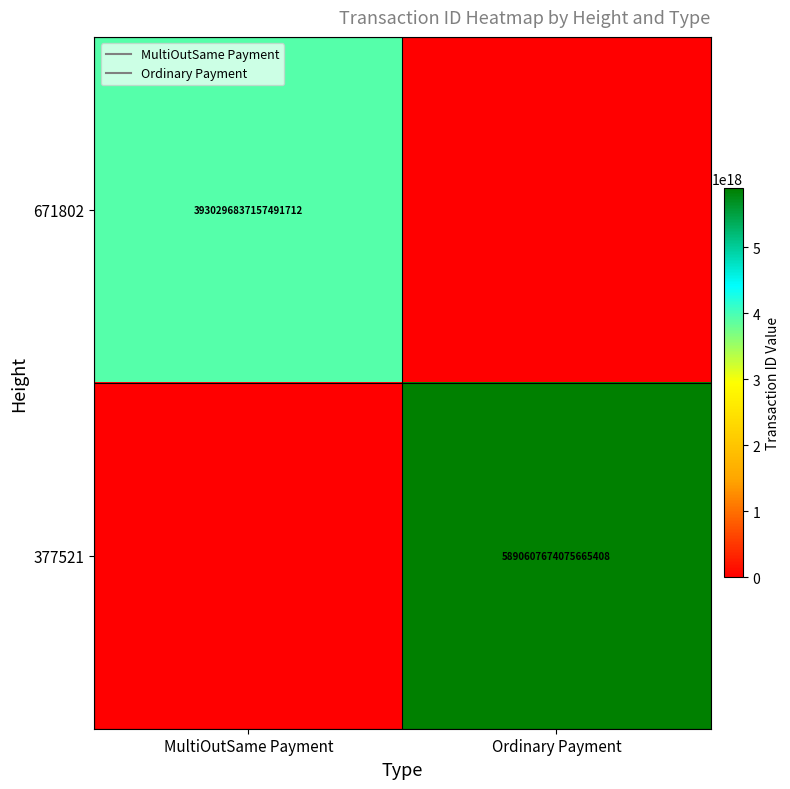

What is the sum of all 671802 values?

3930296837157491712